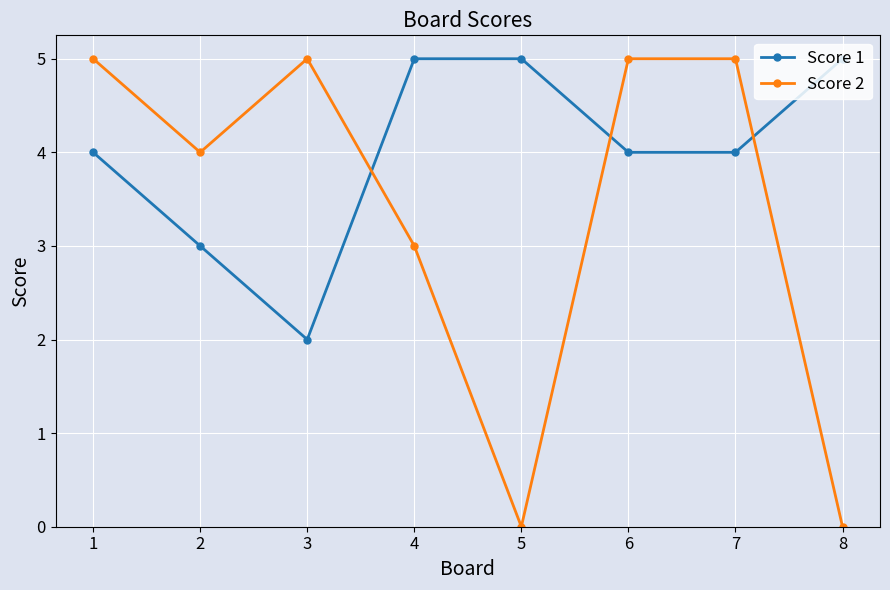

What is the difference between the maximum and minimum values in the Score 1 series?

3